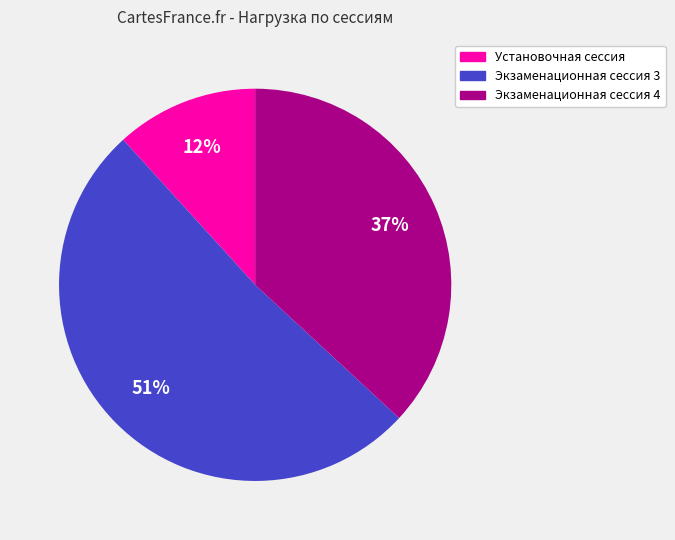

The Экзаменационная сессия 4 slice represents 37% of the pie. True or false?

True